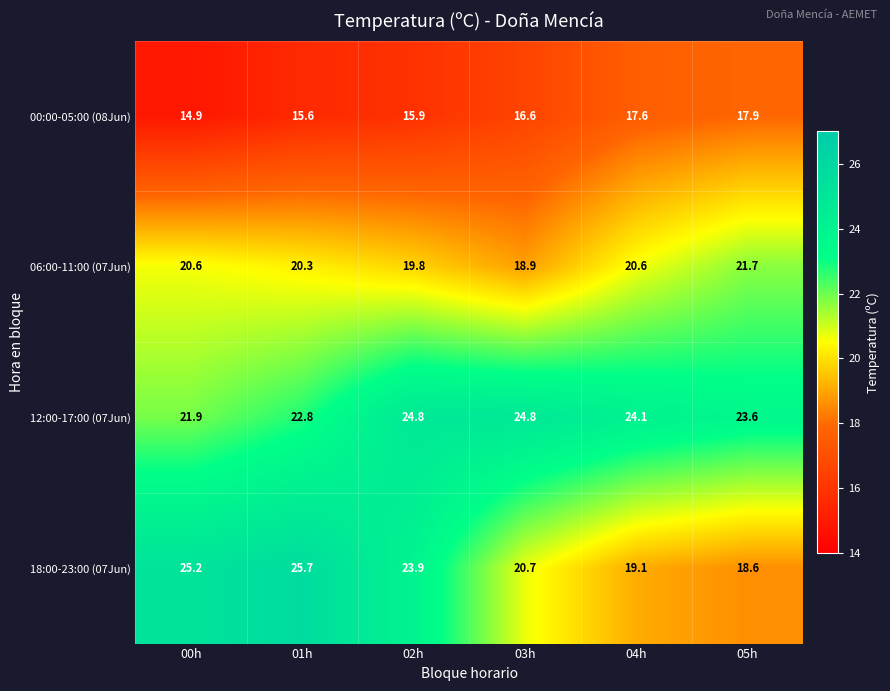

At how many categories does at least one series exceed 25?

2